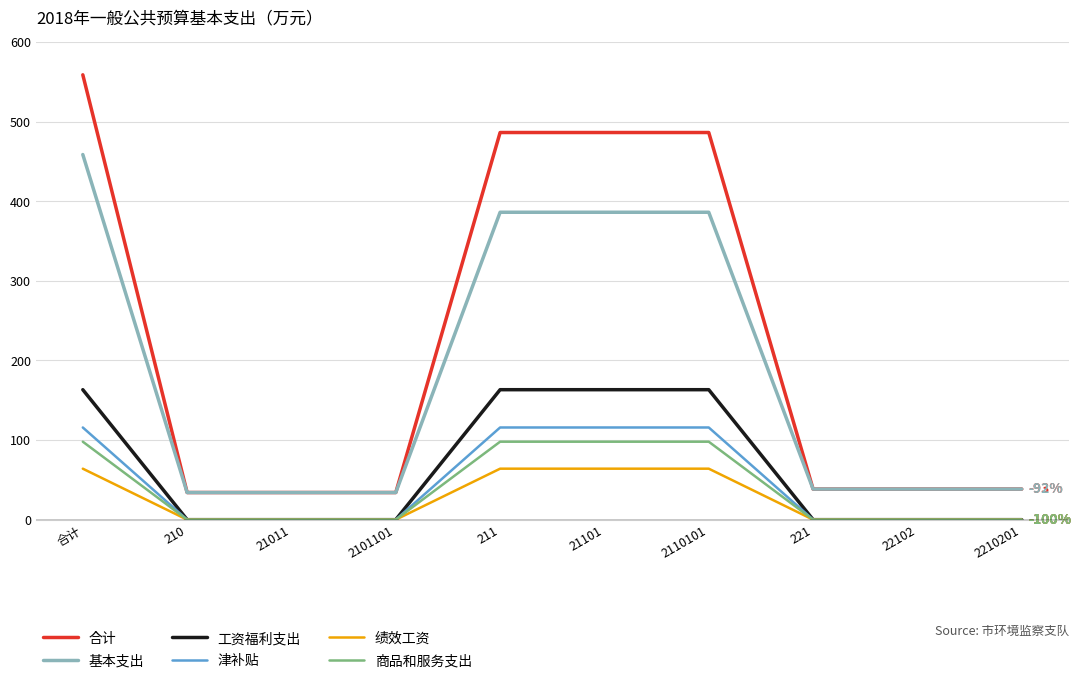

What is the total value across all series at 221?

76.9